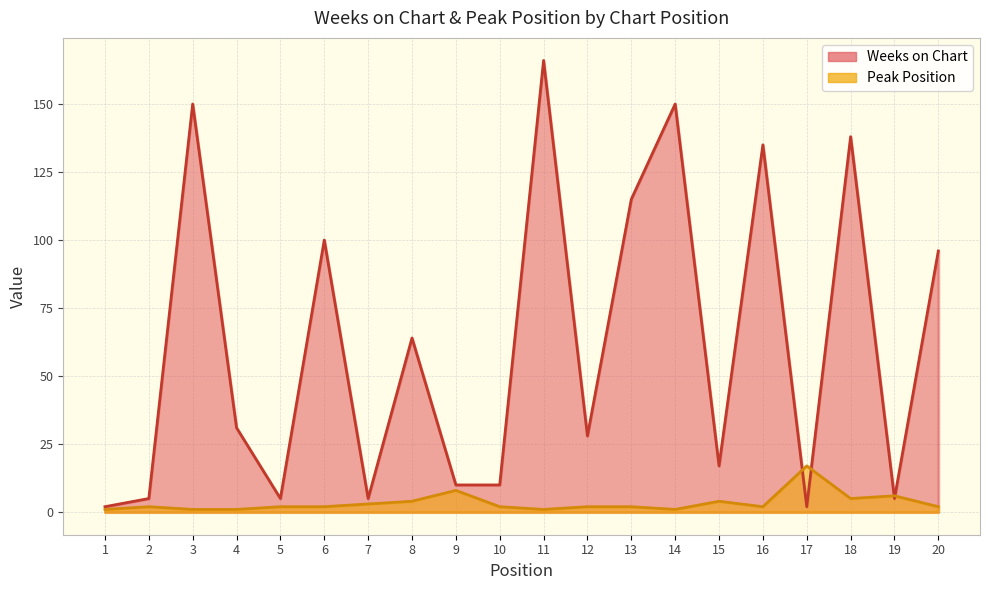

What value does the Weeks on Chart series have at 12?

28